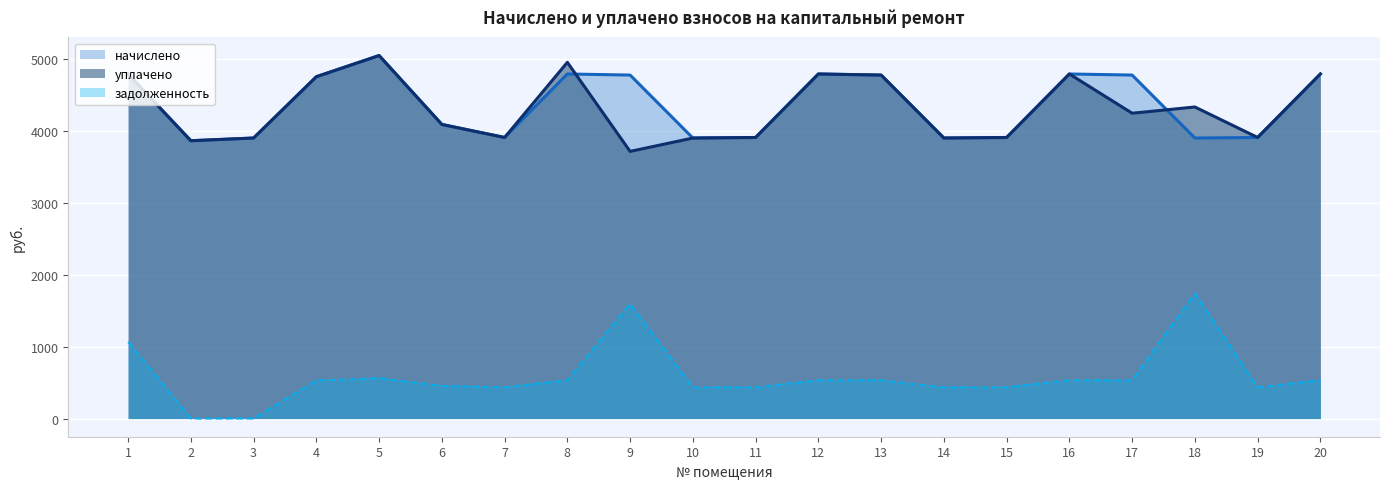

What is the value of the уплачено point at the 2nd from the left?

3866.1